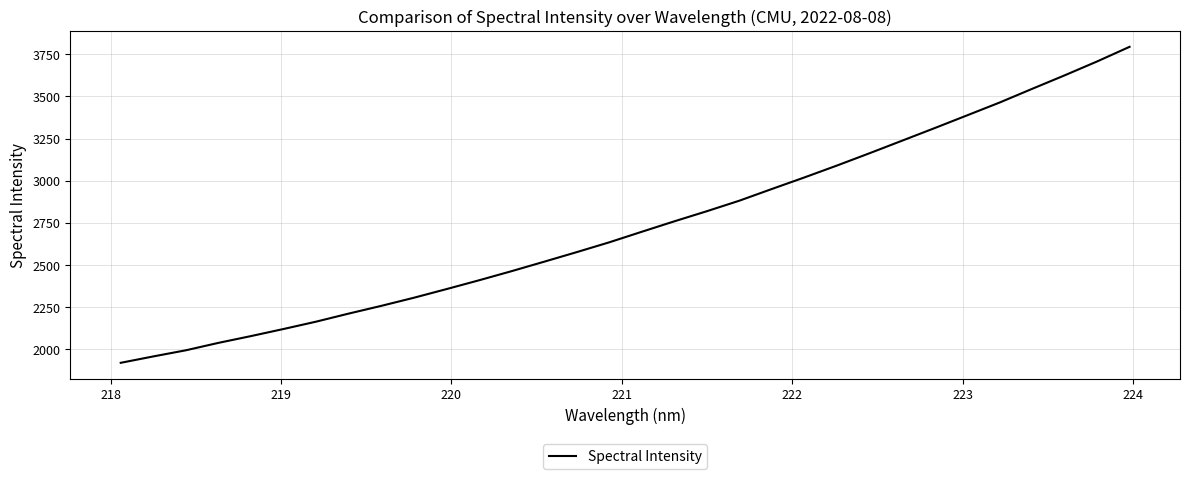

True or false: the data has more than 1 interior local peaks.

False